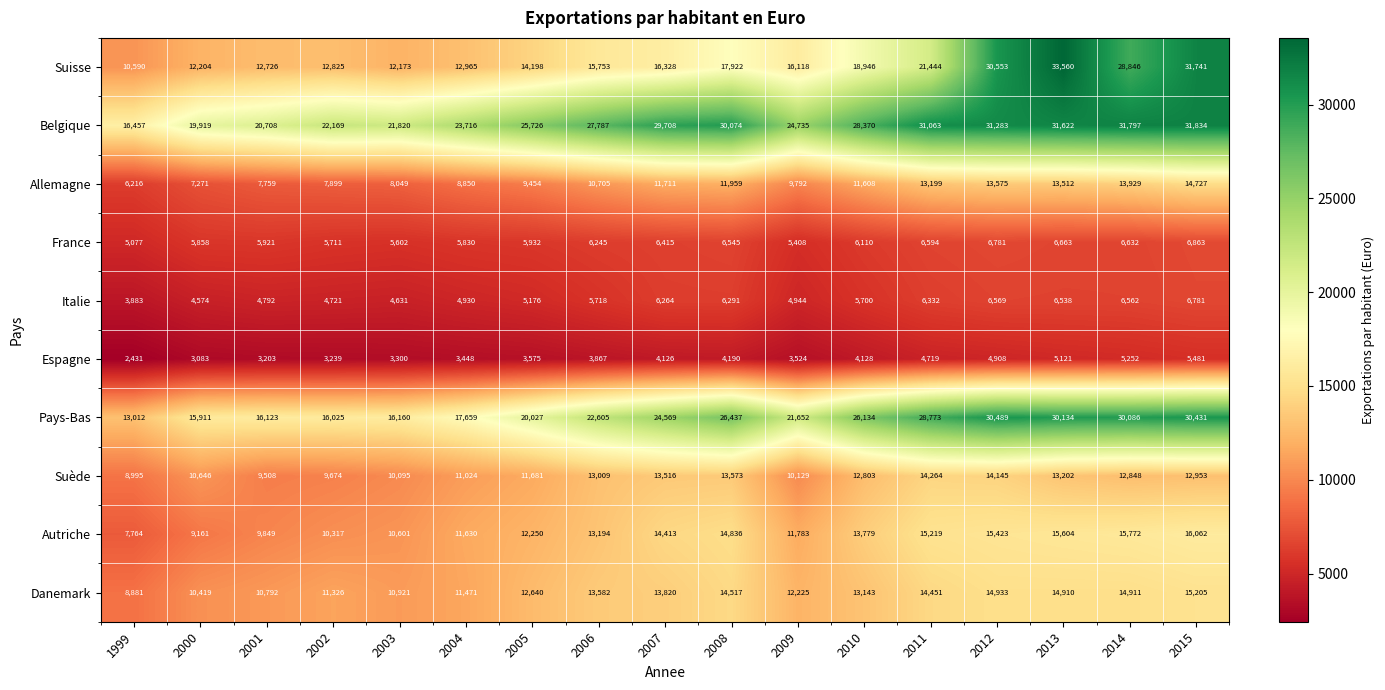

Is it true that Danemark equals 25230 at 2011?

False